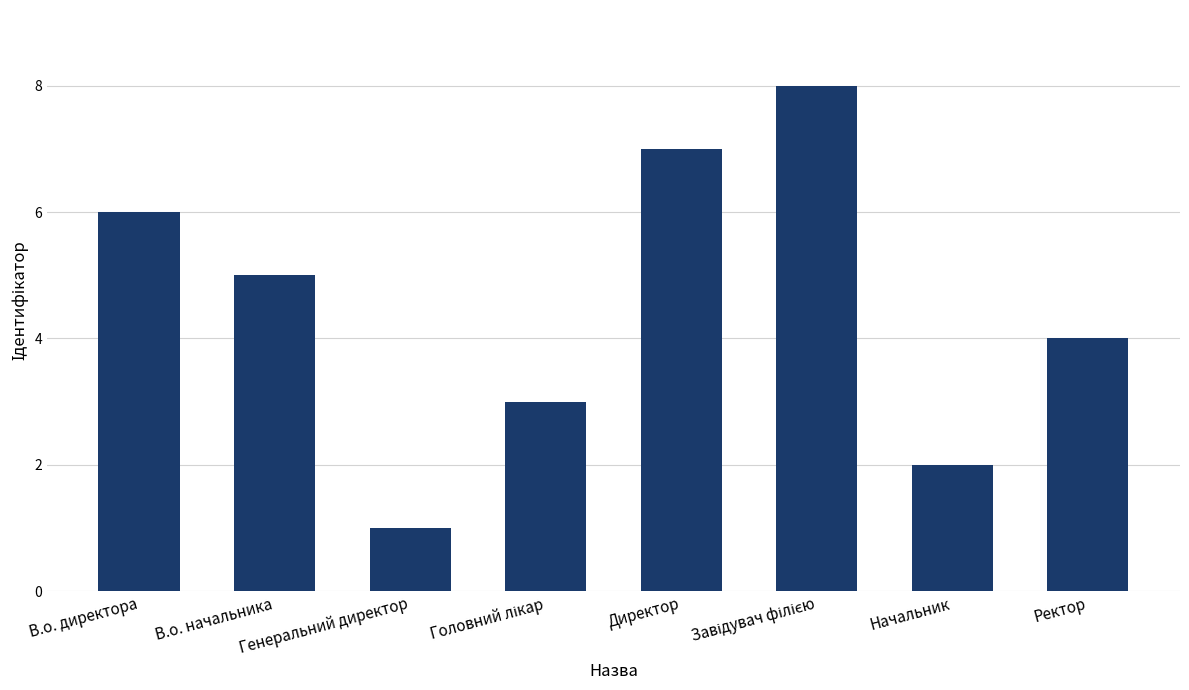

What is the value of the 8th bar from the left?

4